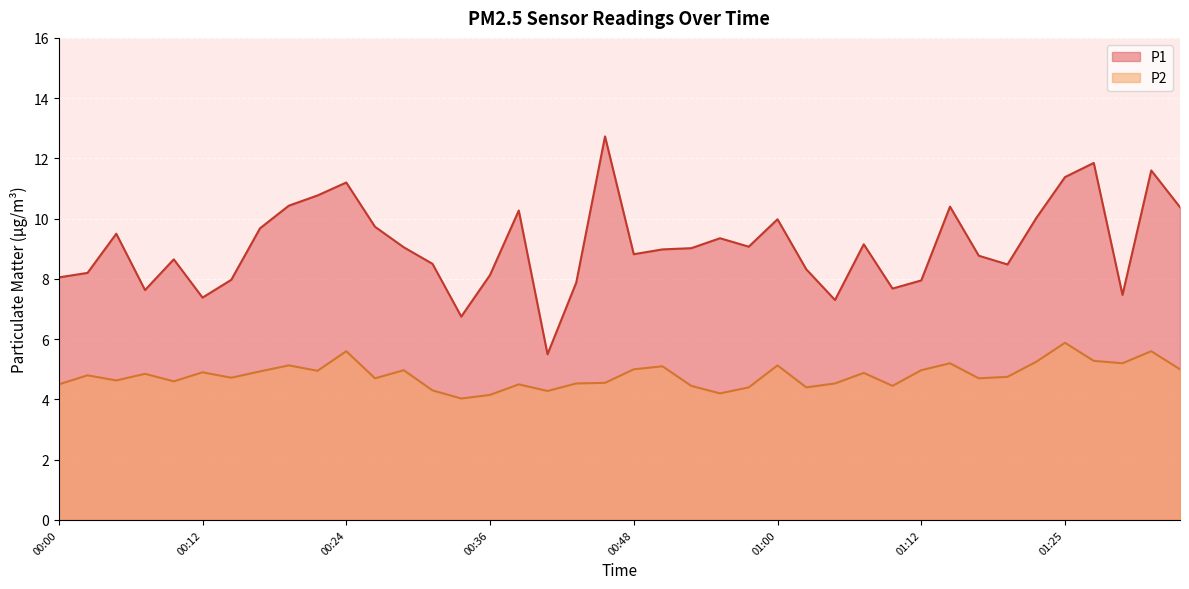

Which series has the widest spread of values?

P1